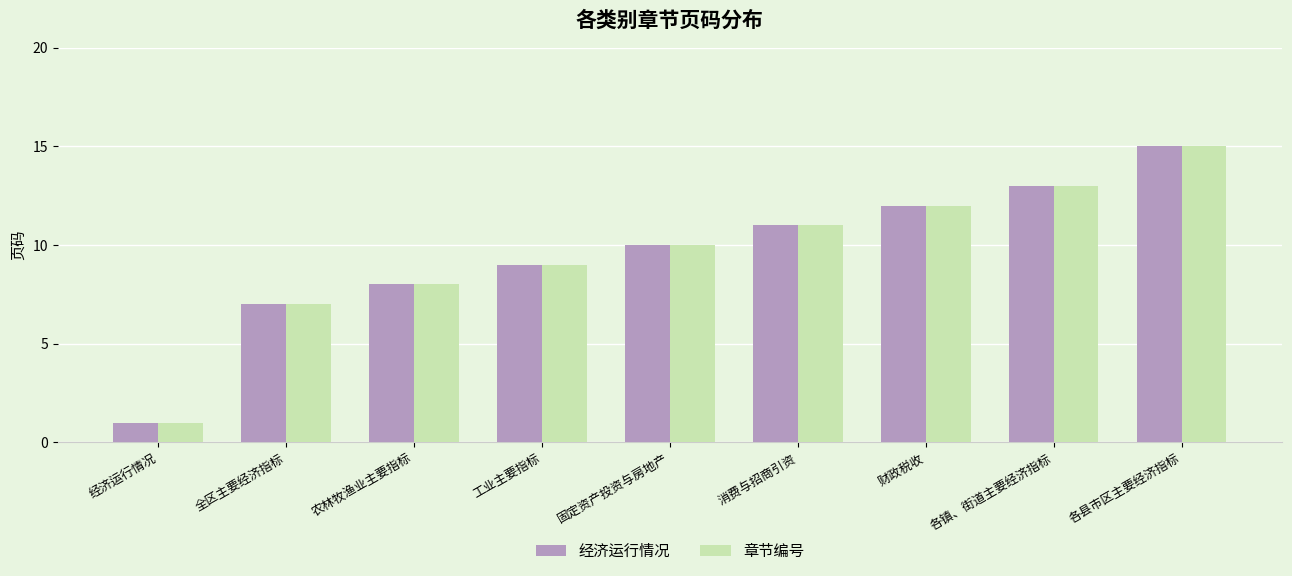

Where is 经济运行情况 nearest to the value 8?

农林牧渔业主要指标